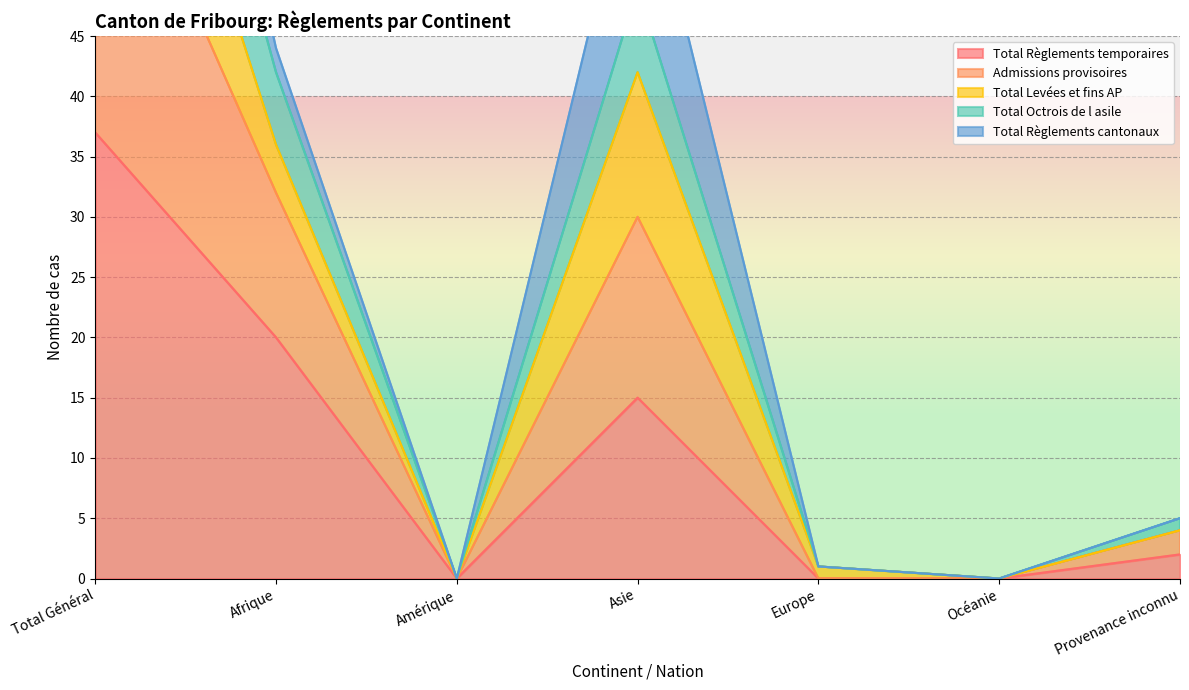

True or false: Total Règlements temporaires has a value of 27 at Asie.

False